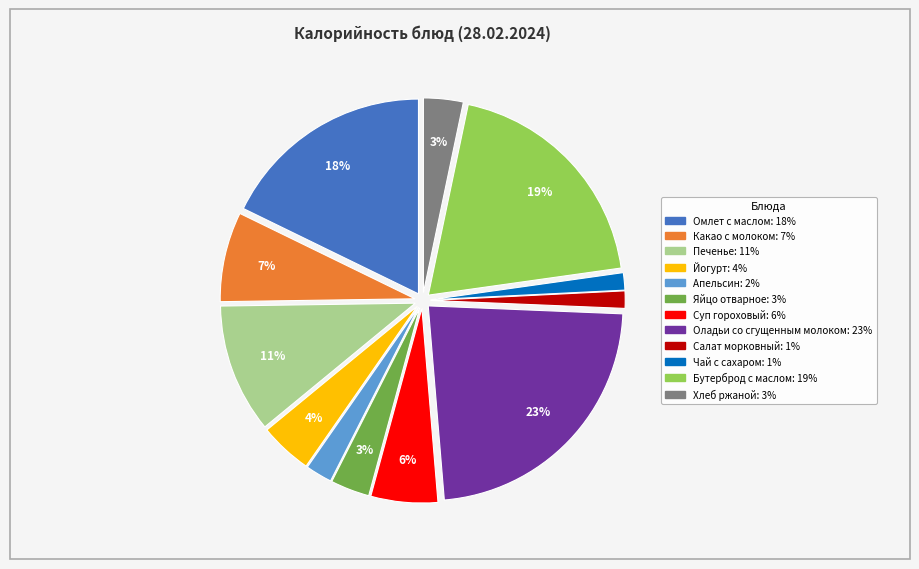

Approximately how many times larger is the value at Йогурт compared to Хлеб ржаной?

1.3